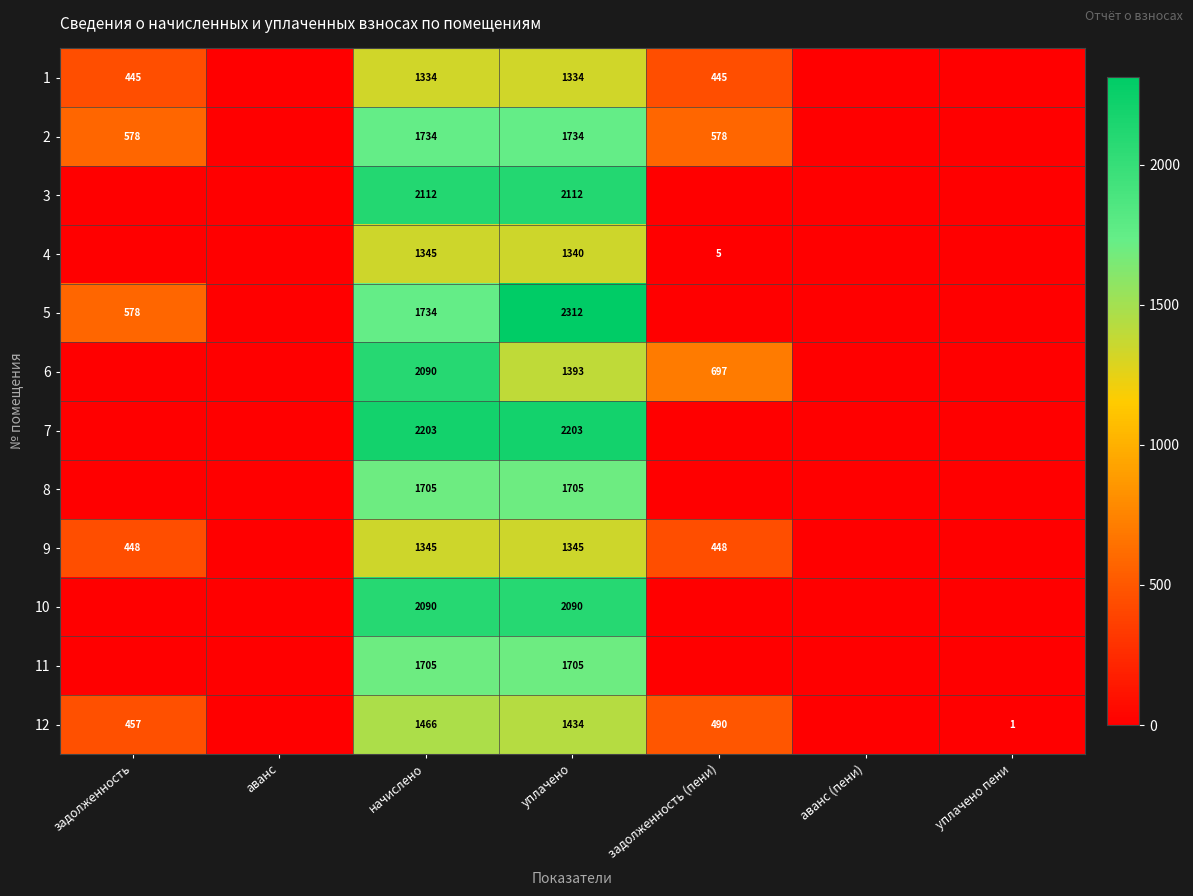

The 12 series shows 674.8 at задолженность. True or false?

False